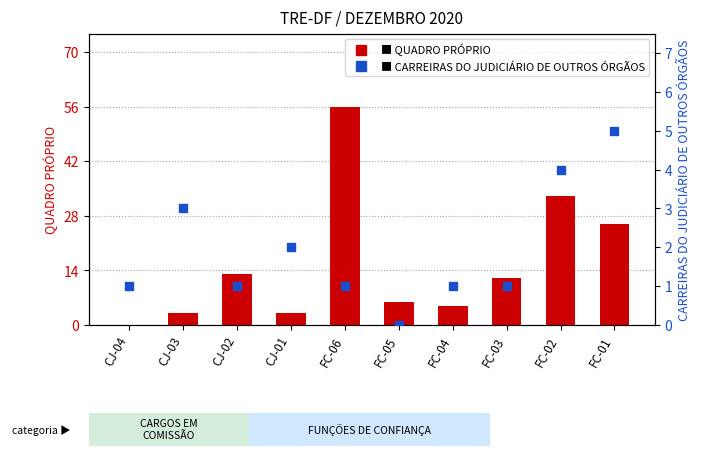

At which category is the sum across all series the highest?

FC-06